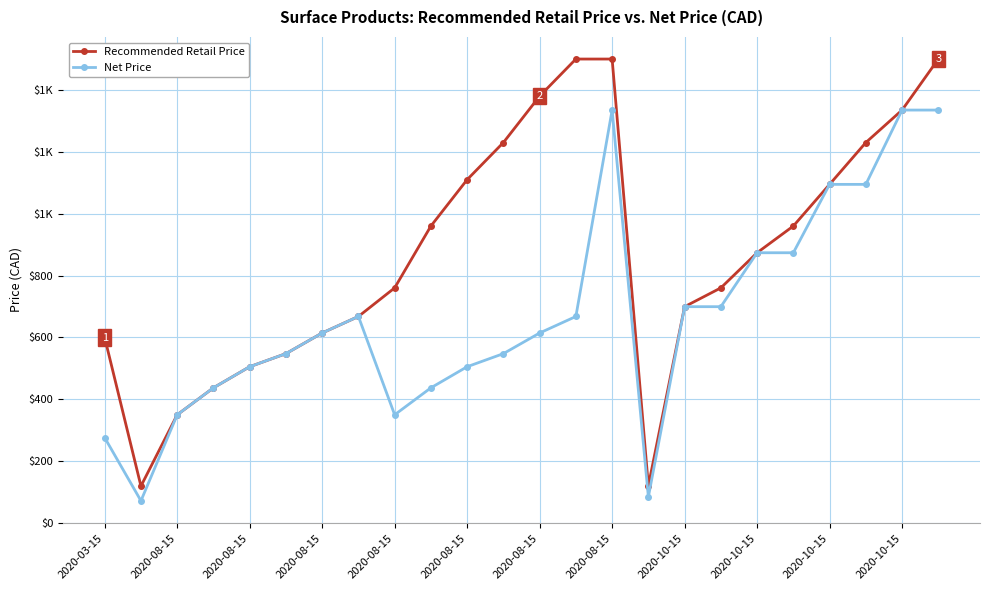

Reading right to left, what are all the values shown in this chart?

Recommended Retail Price: 1500.0	1335.0	1230.0	1094.7	960.0	873.6	760.0	699.2	120.0	1500.0	1500.0	1380.0	1230.0	1110.0	960.0	760.0	667.5	614.1	547.4	505.1	436.8	349.6	119.0	599.0
Net Price: 1335.0	1335.0	1094.7	1094.7	873.6	873.6	699.2	699.2	84.0	1335.0	667.5	614.1	547.4	505.1	436.8	349.6	667.5	614.1	547.4	505.1	436.8	349.6	71.4	275.5